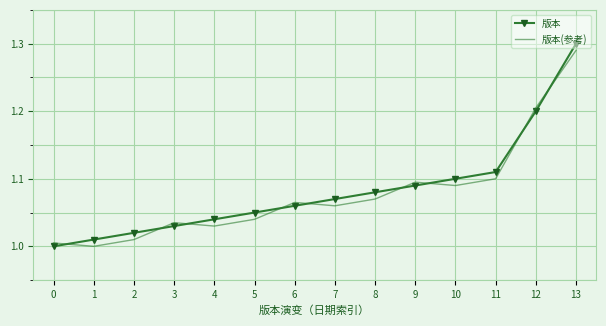

At 5, list the series in order from smallest to largest.

版本(参考), 版本